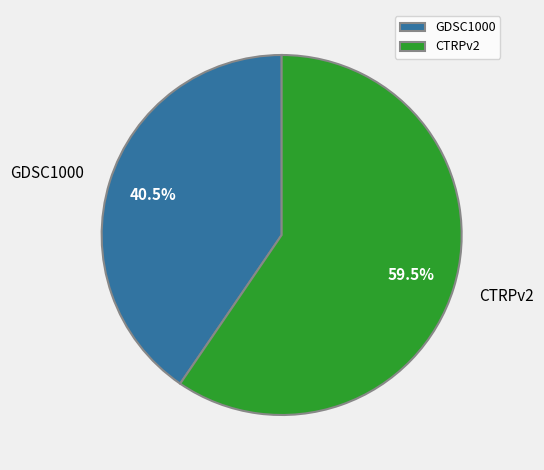

To the nearest percent, what is the difference between the largest and smallest slice percentages?

19%